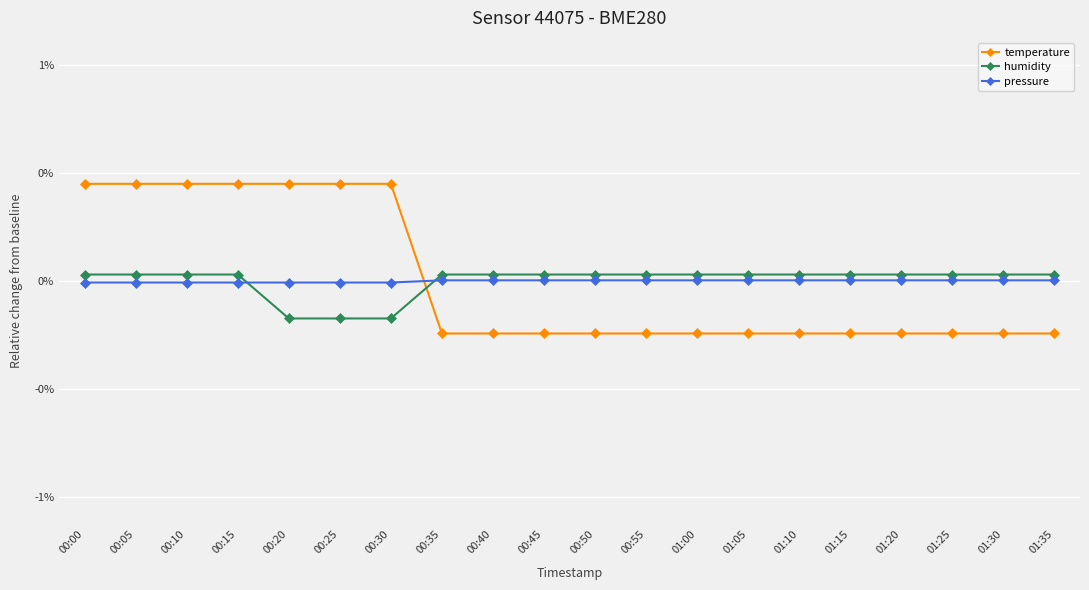

Which series changed the most between 00:35 and 01:05?

temperature